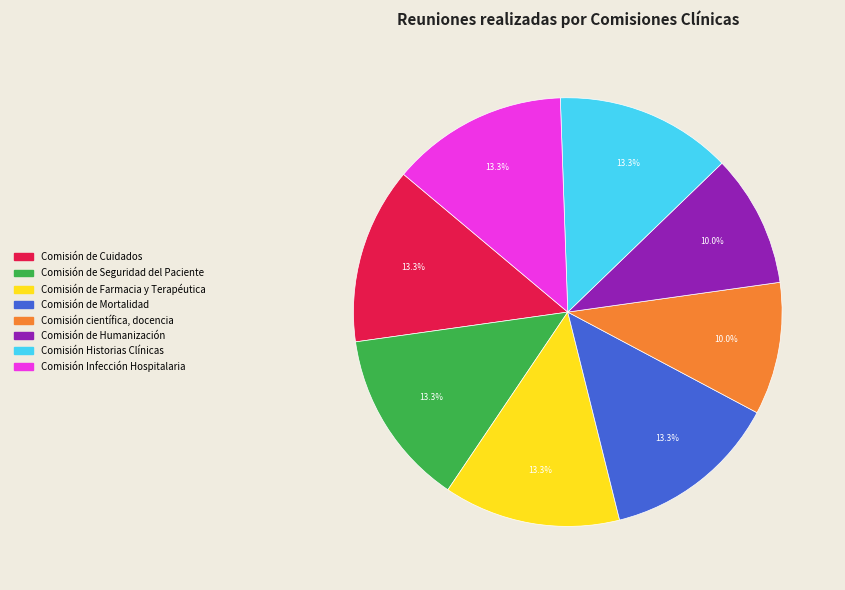

The Comisión de Cuidados slice represents 27% of the pie. True or false?

False